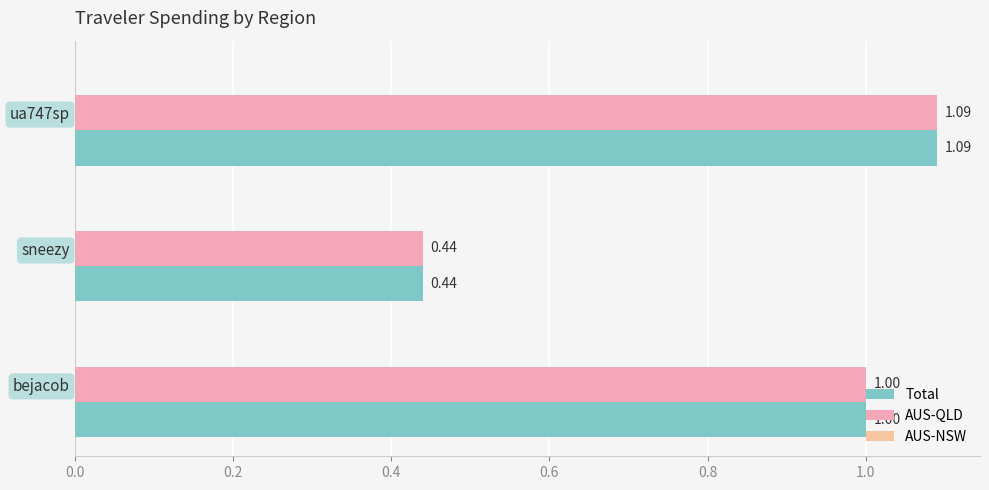

Count the number of categories in the chart.

3